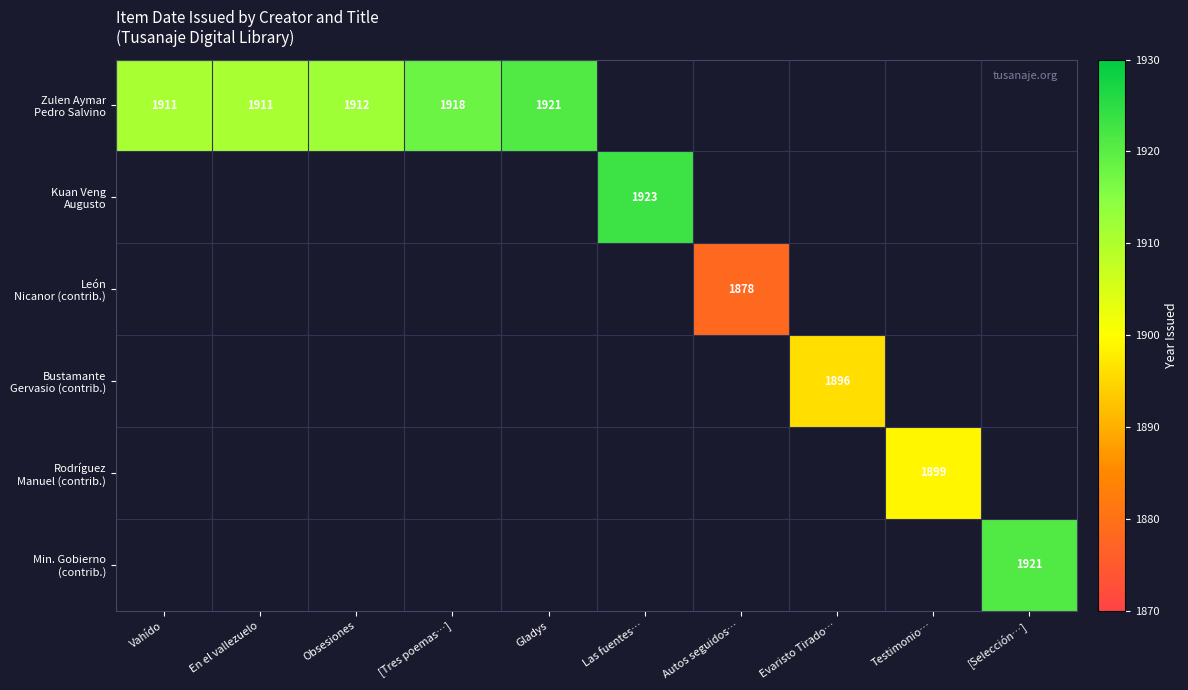

Which category has the highest value across all series?

Las fuentes…